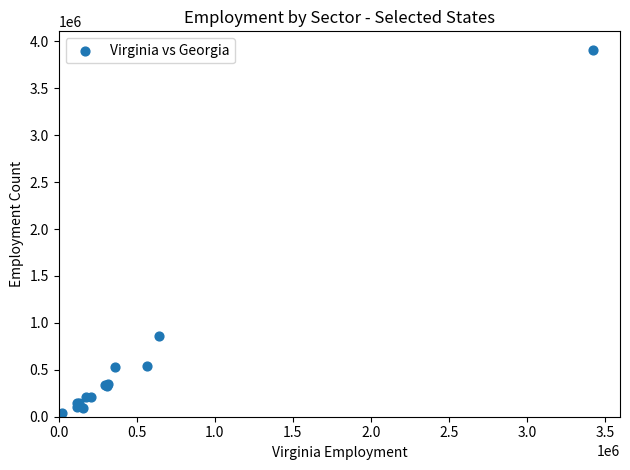

What Y value in the scatter plot is closest to 1974797?

858150